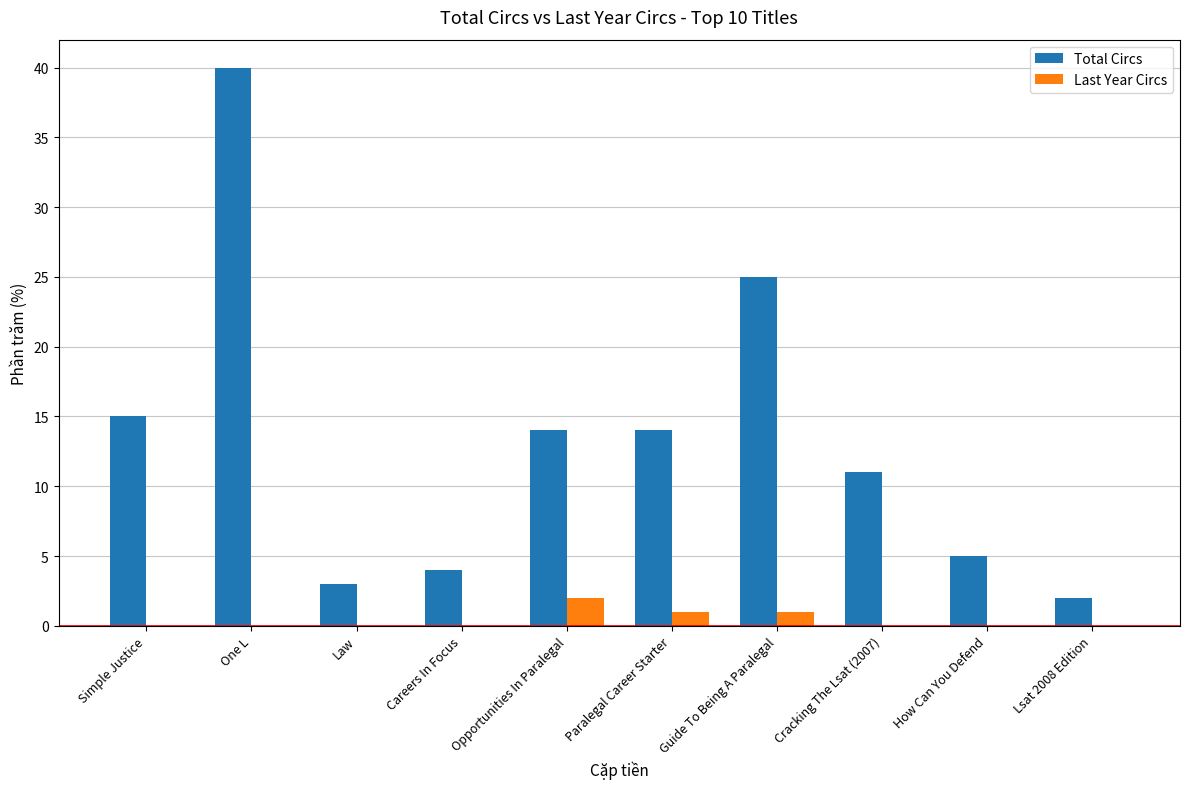

How many groups of bars are there?

10